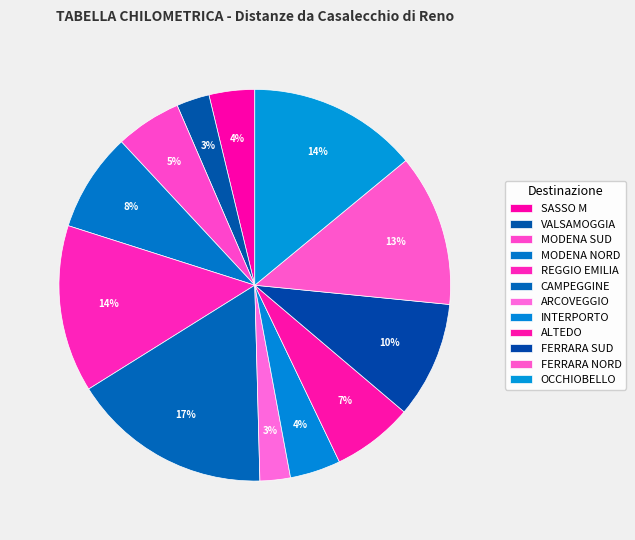

Count the number of slices in the pie.

12